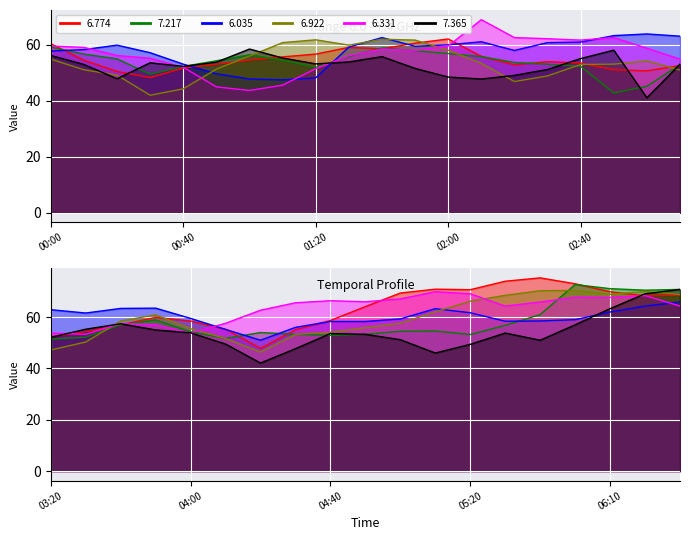

True or false: 6.331 has more than 2 interior local peaks.

True